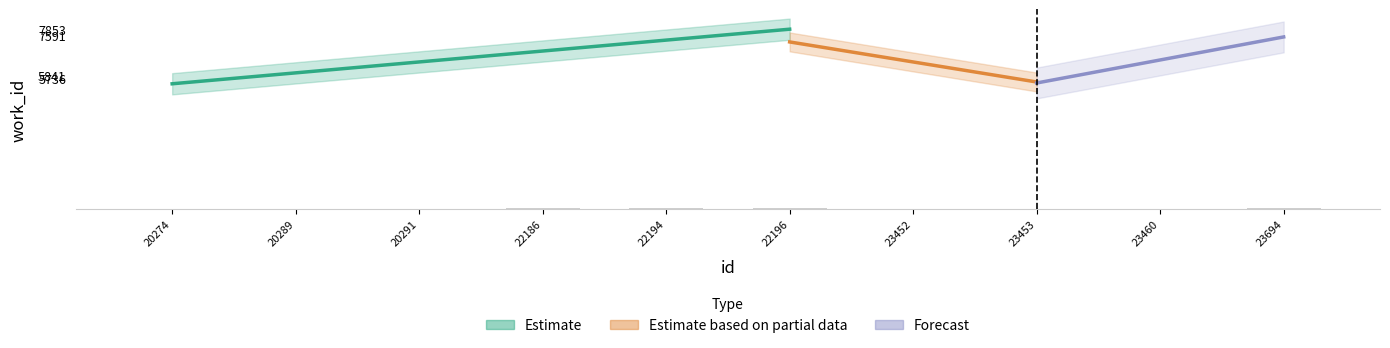

Are the bars grouped side by side (vs. stacked)?

No